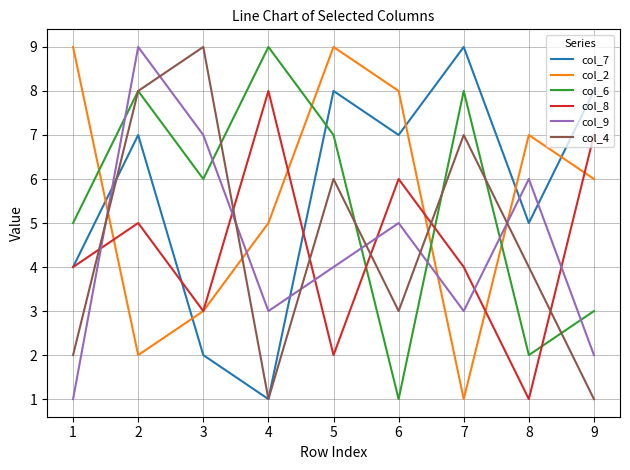

Reading left to right, list all the values displayed in this chart.

col_7: 1=4	2=7	3=2	4=1	5=8	6=7	7=9	8=5	9=8
col_2: 1=9	2=2	3=3	4=5	5=9	6=8	7=1	8=7	9=6
col_6: 1=5	2=8	3=6	4=9	5=7	6=1	7=8	8=2	9=3
col_8: 1=4	2=5	3=3	4=8	5=2	6=6	7=4	8=1	9=7
col_9: 1=1	2=9	3=7	4=3	5=4	6=5	7=3	8=6	9=2
col_4: 1=2	2=8	3=9	4=1	5=6	6=3	7=7	8=4	9=1